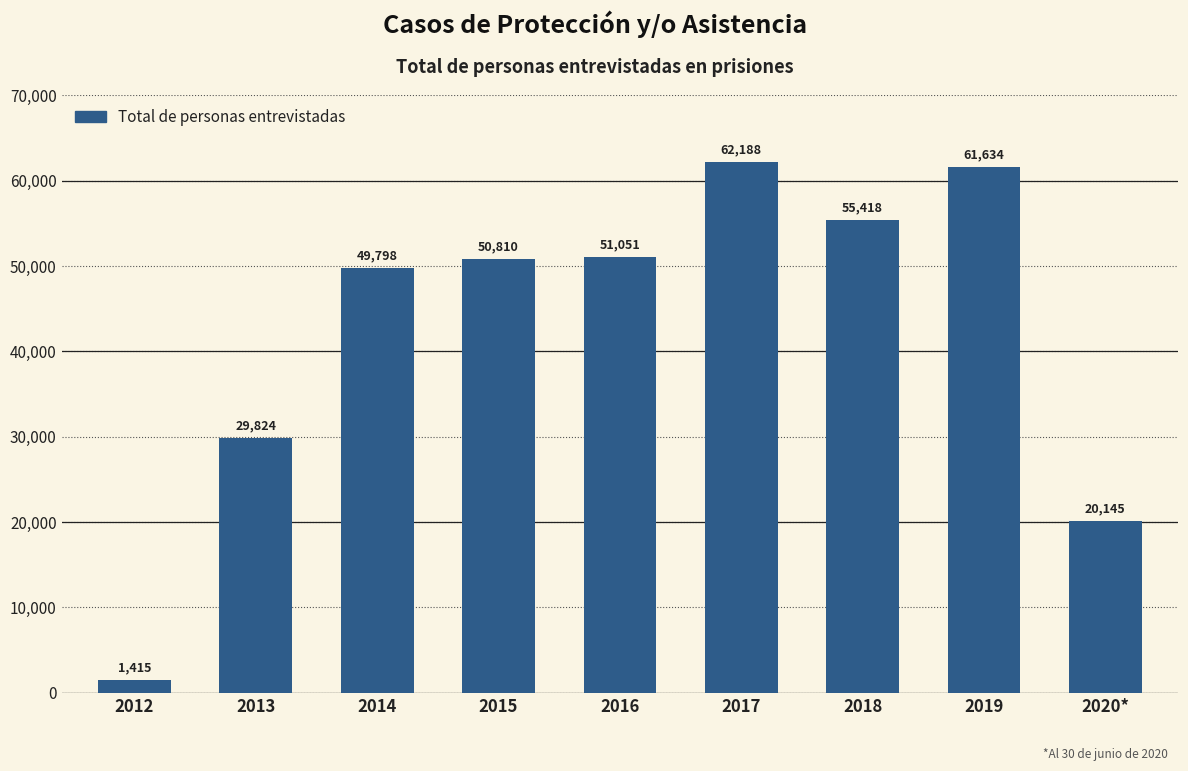

The chart shows a value of 62188 at 2017. True or false?

True